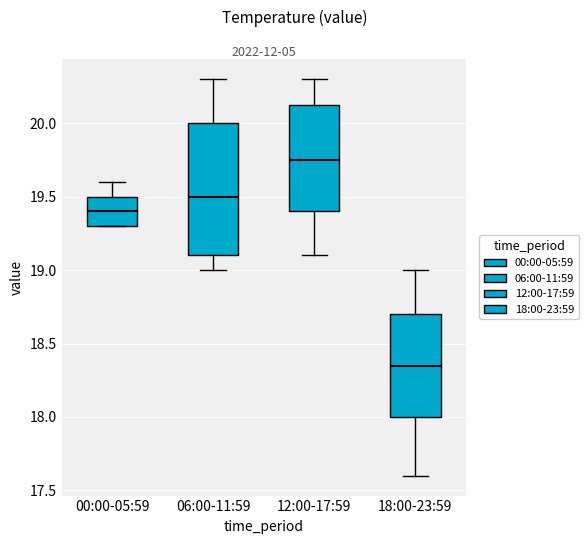

Which box's median line is the highest?

12:00-17:59